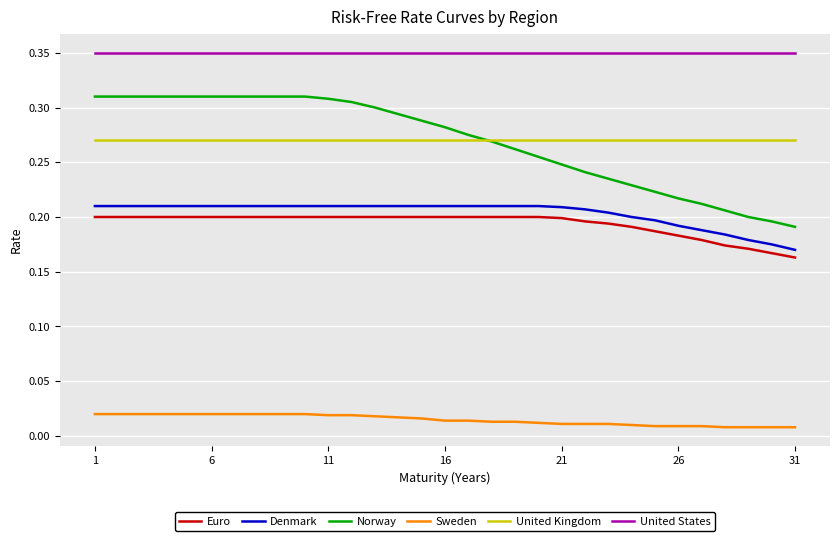

Which series has the largest total across all categories?

United States